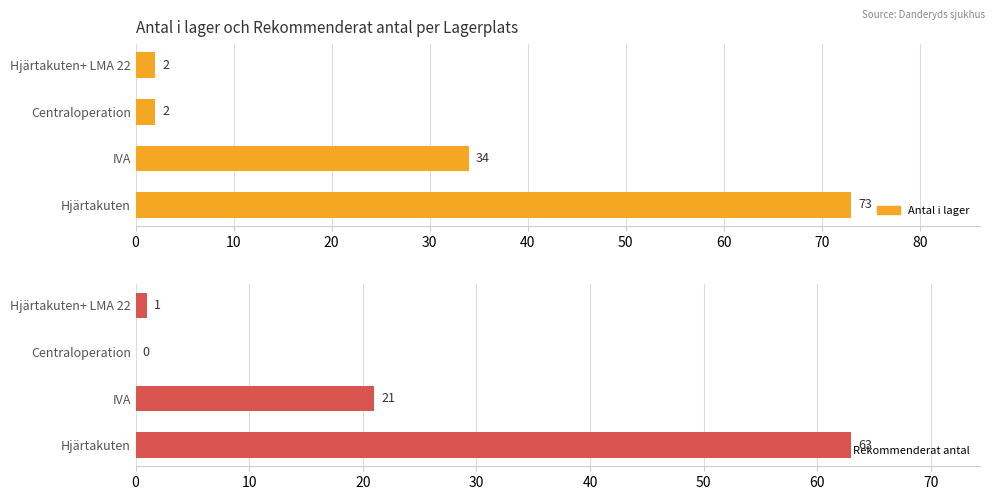

What is the difference between the second highest and minimum values in the Antal i lager series?

32